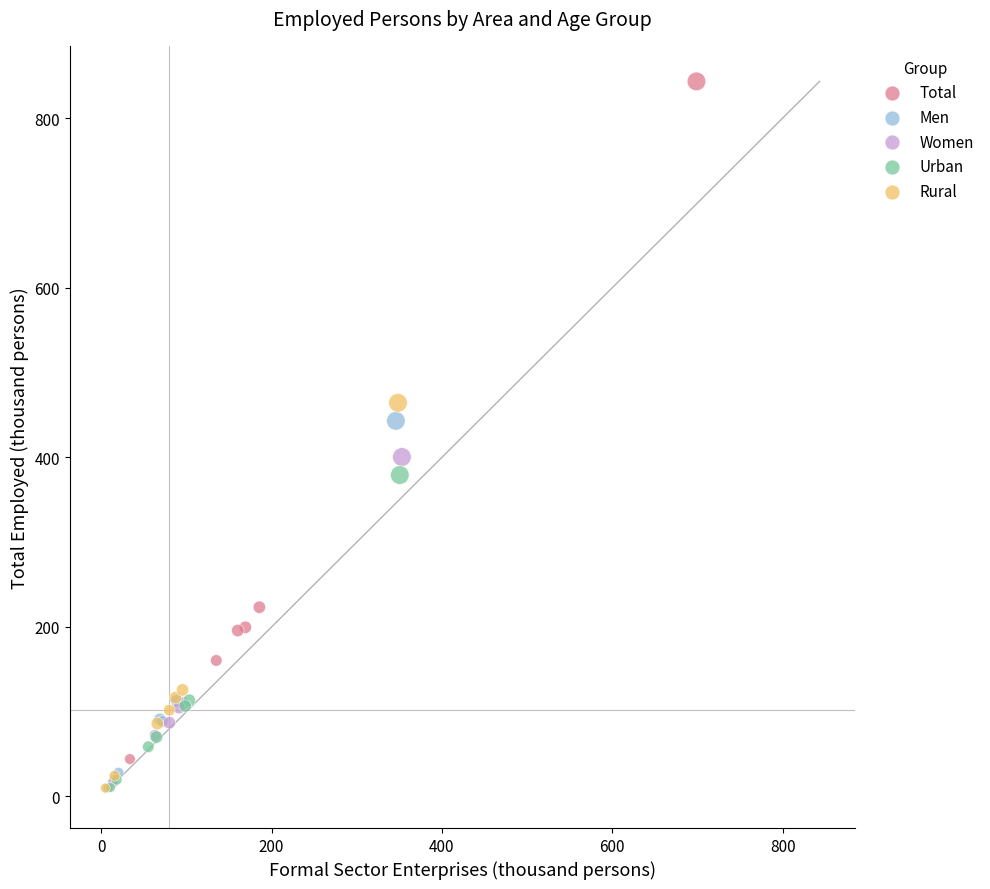

Which series has the largest Y range (max minus min)?

Total